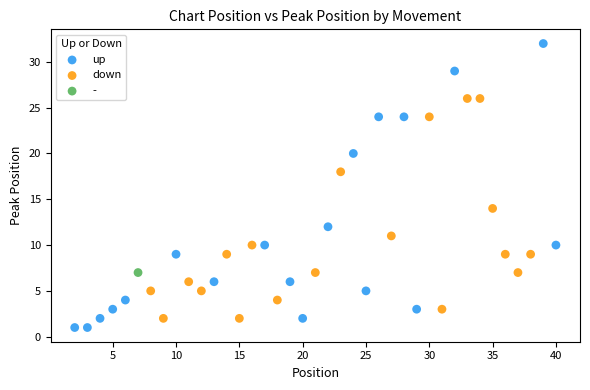

Which series contains the highest Y value?

up